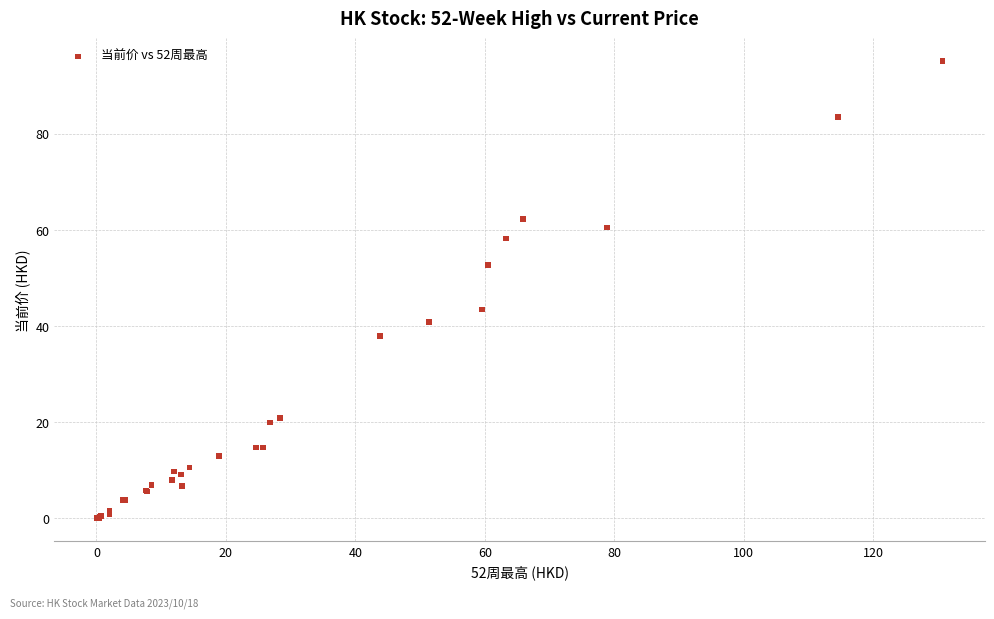

What Y value in the scatter plot is closest to 47?

43.5